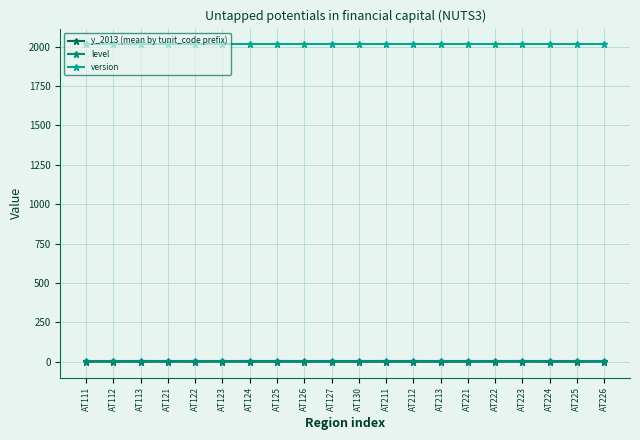

What is the maximum value shown in the chart?

2013.0